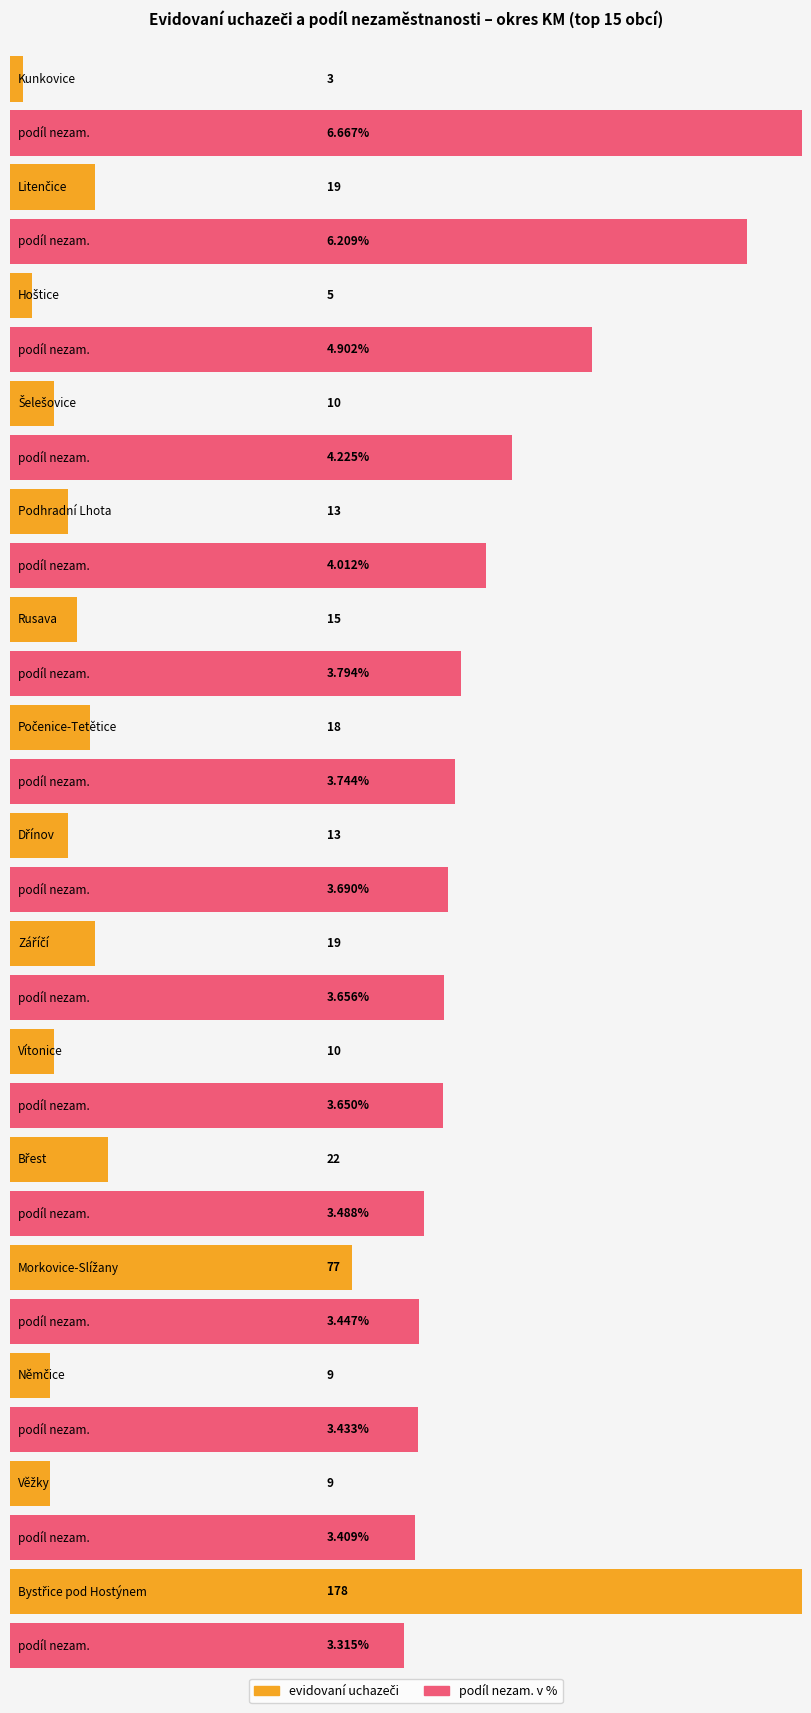

What is the difference between the maximum and second lowest values in the evidovaní uchazeči series?

173.0